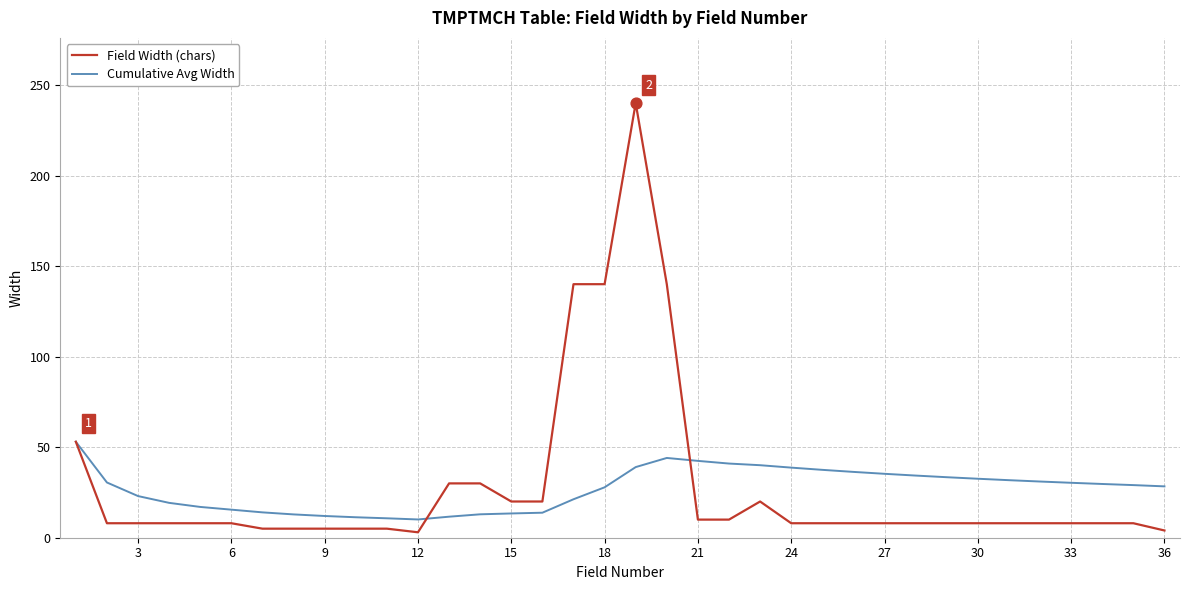

What is the greatest value displayed?

240.0